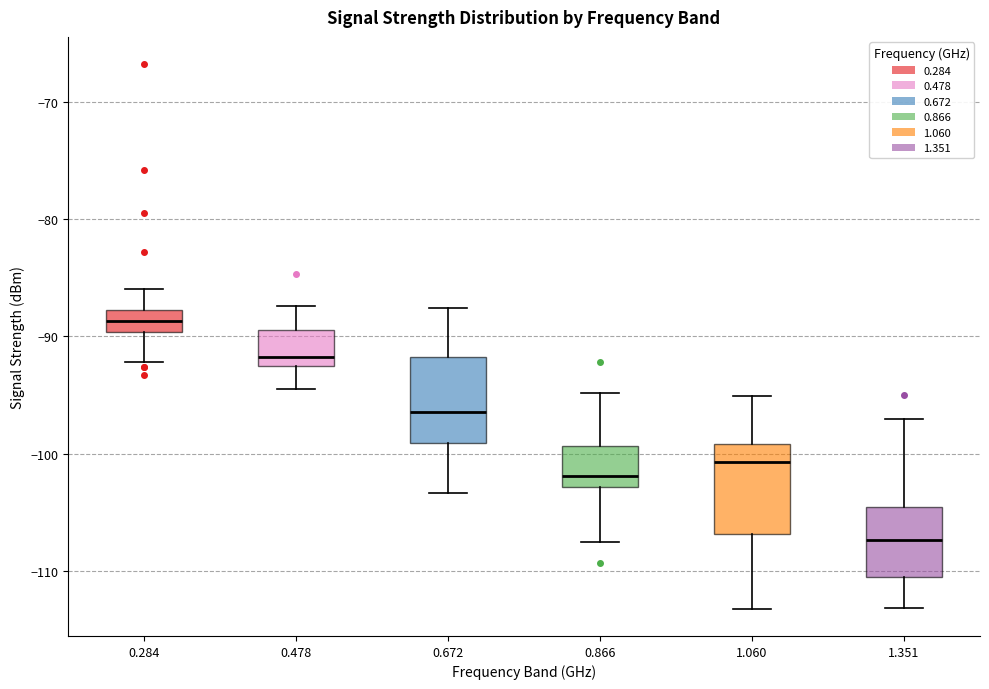

Reading left to right, transcribe this box plot: for each box, give where its median line is, the range the box spans, and where its two whiskers end, as read against the y-axis. The values are not printed on the chart, so give them approximately, as read against the axis.

0.284: median -89, box -90 to -88, whiskers -92 to -86
0.478: median -92, box -93 to -89, whiskers -94 to -87
0.672: median -96, box -99 to -92, whiskers -103 to -88
0.866: median -102, box -103 to -99, whiskers -107 to -95
1.060: median -101, box -107 to -99, whiskers -113 to -95
1.351: median -107, box -111 to -104, whiskers -113 to -97